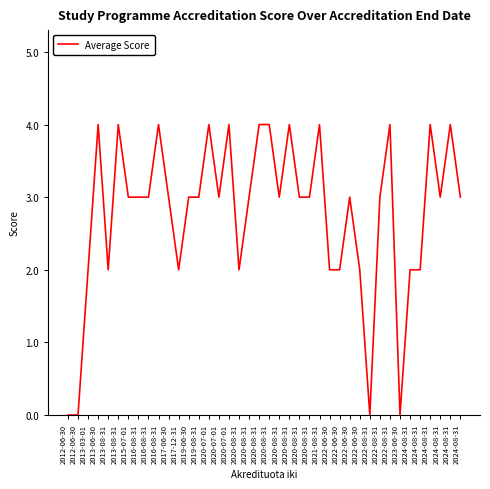

Does the chart have visible grid lines?

No